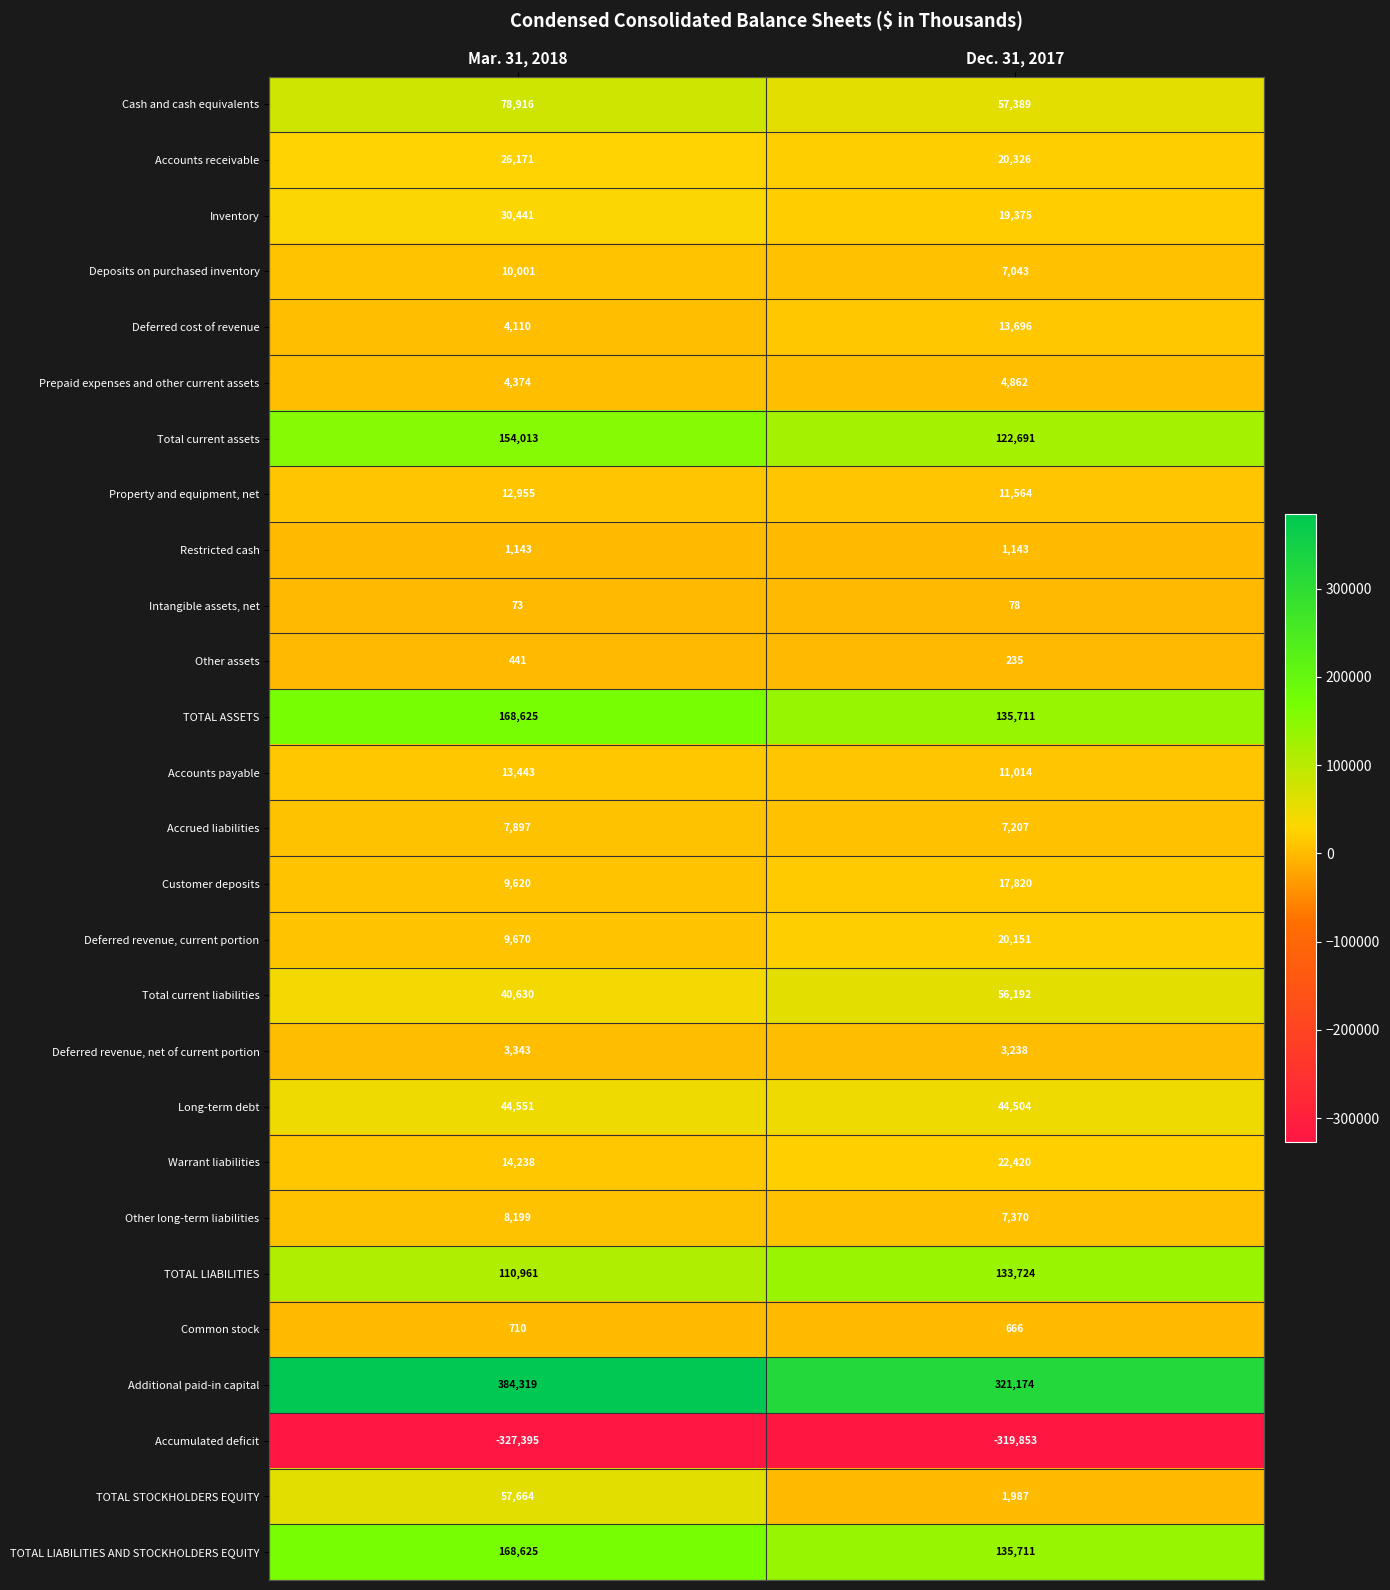

Which series has the largest range (max minus min)?

Additional paid-in capital